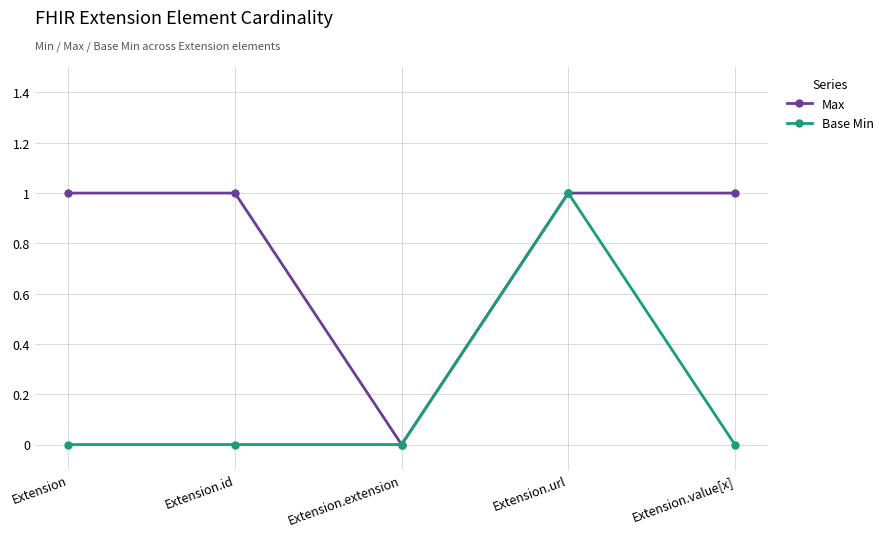

True or false: Base Min has more than 0 interior local peaks.

True